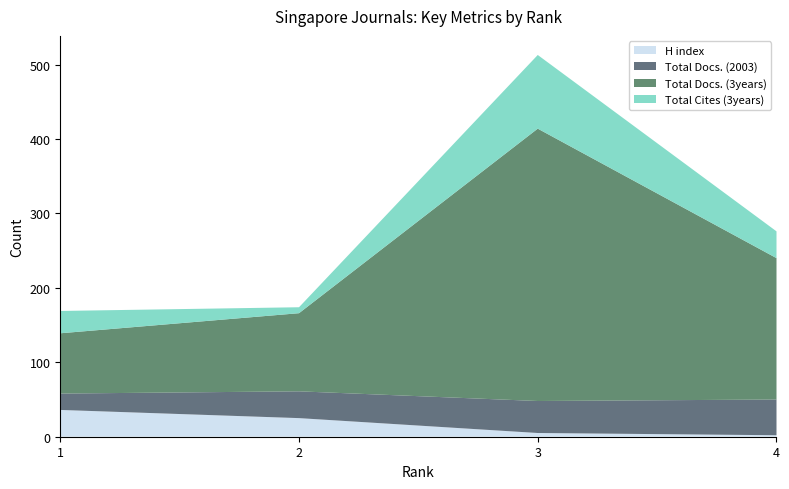

Reading left to right, list all the values displayed in this chart.

H index: 36	25	5	2
Total Docs. (2003): 22	36	43	48
Total Docs. (3years): 81	105	366	190
Total Cites (3years): 30	8	99	36